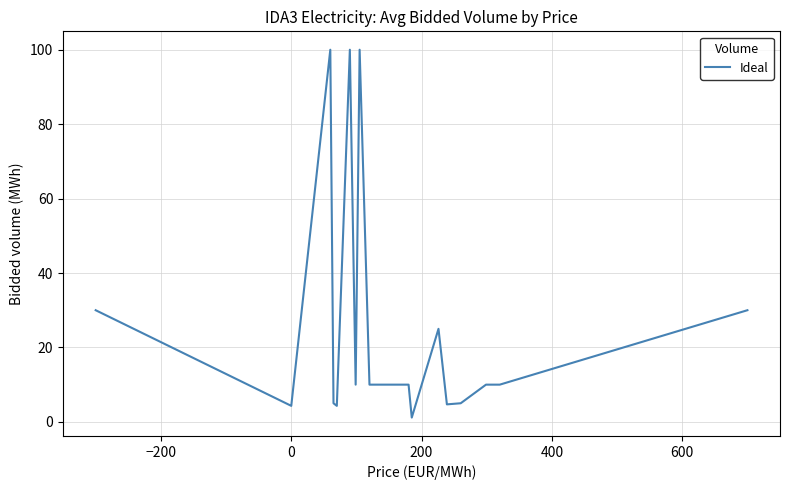

What is the maximum value shown in the chart?

100.0